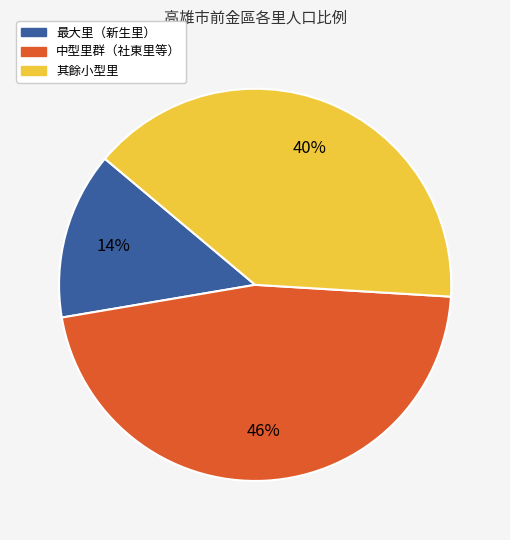

To the nearest percent, what is the average slice percentage?

33%